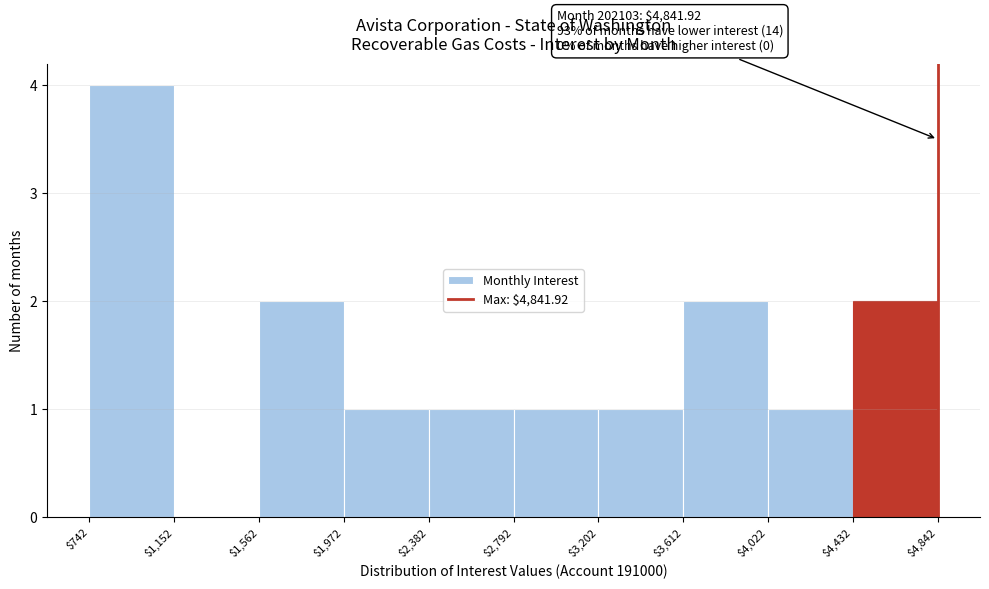

Which range on the x-axis has the tallest bar?

$742 to $1,152